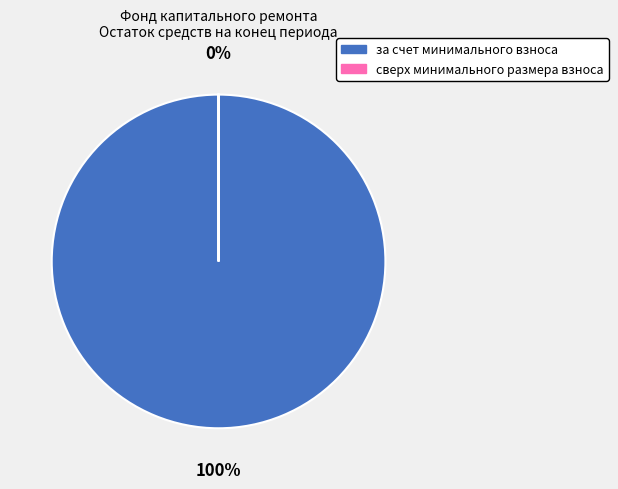

How many slices are in this pie chart?

2